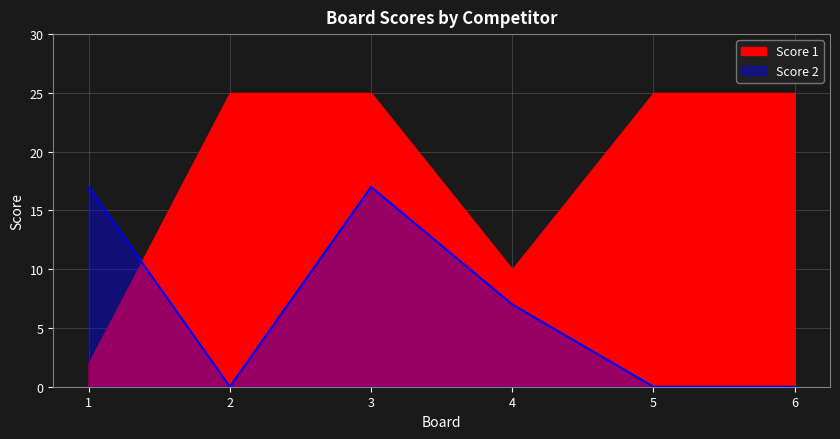

What is the ratio of the value at 1 to the value at 4?

2.4